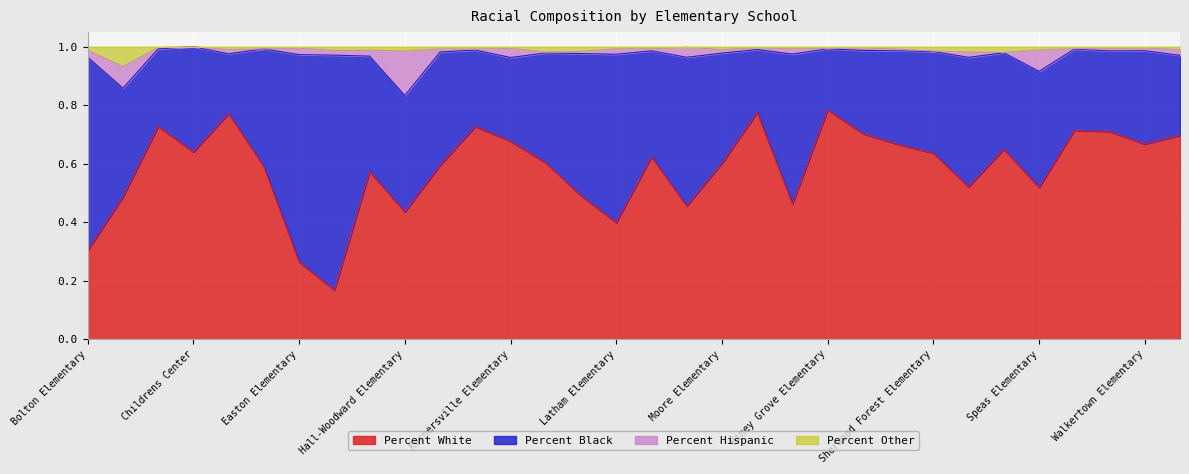

Between Clemmons Elementary and Piney Grove Elementary, which series saw the biggest shift?

Percent White